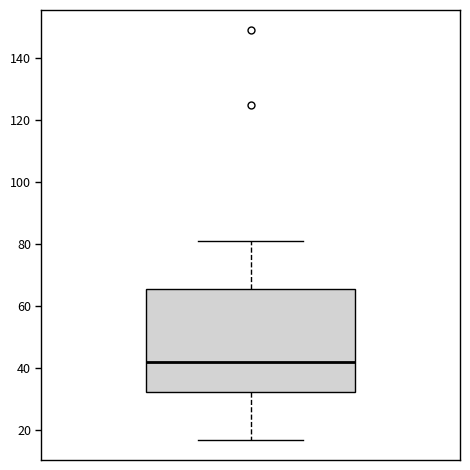

Transcribe this box plot: give where the median line is, the range the box spans, and where the two whiskers end, as read against the y-axis. The values are not printed on the chart, so give them approximately, as read against the axis.

median 42, box 32 to 66, whiskers 18 to 82